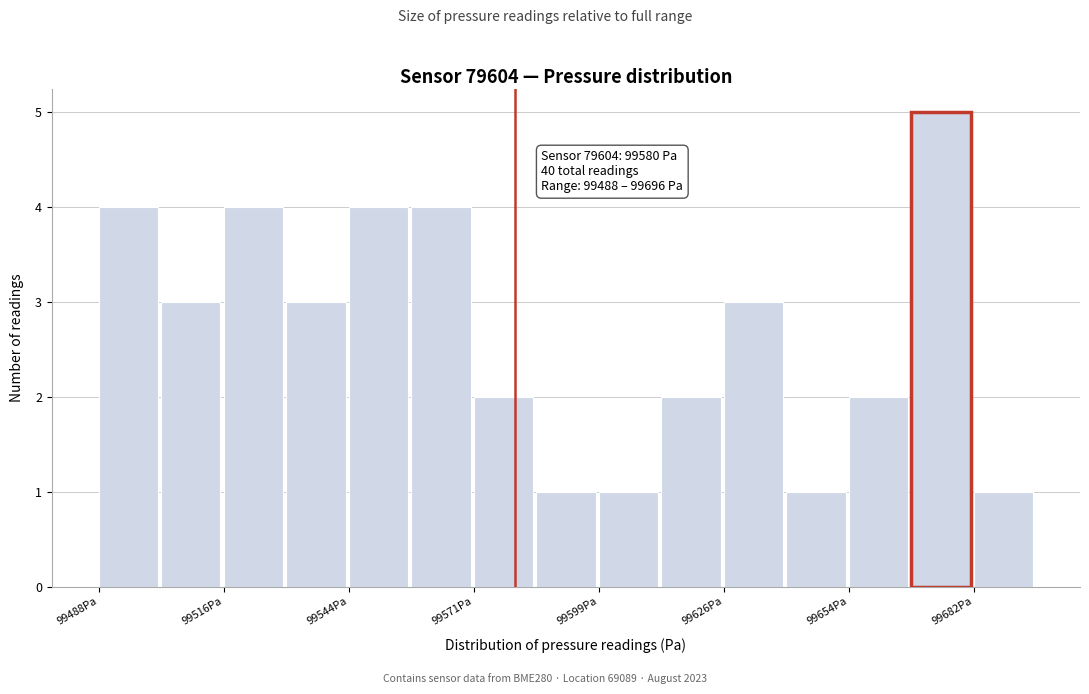

Read against the x-axis, roughly where is the centre of the tallest bar?

99675